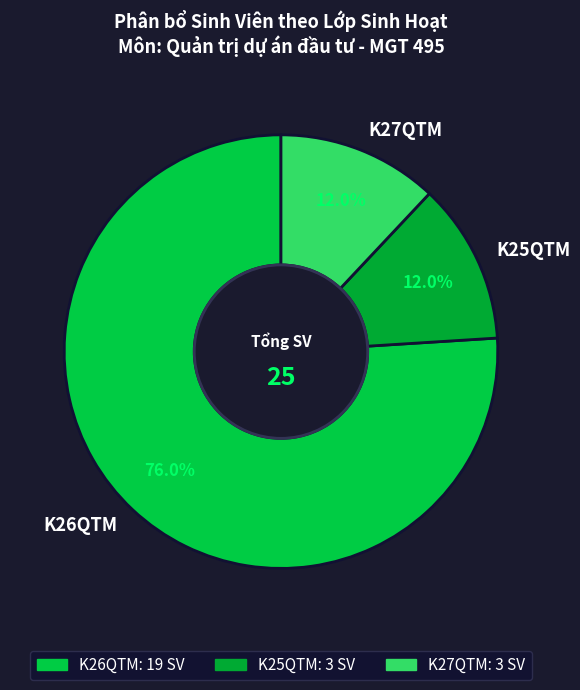

Which slice is the largest?

K26QTM